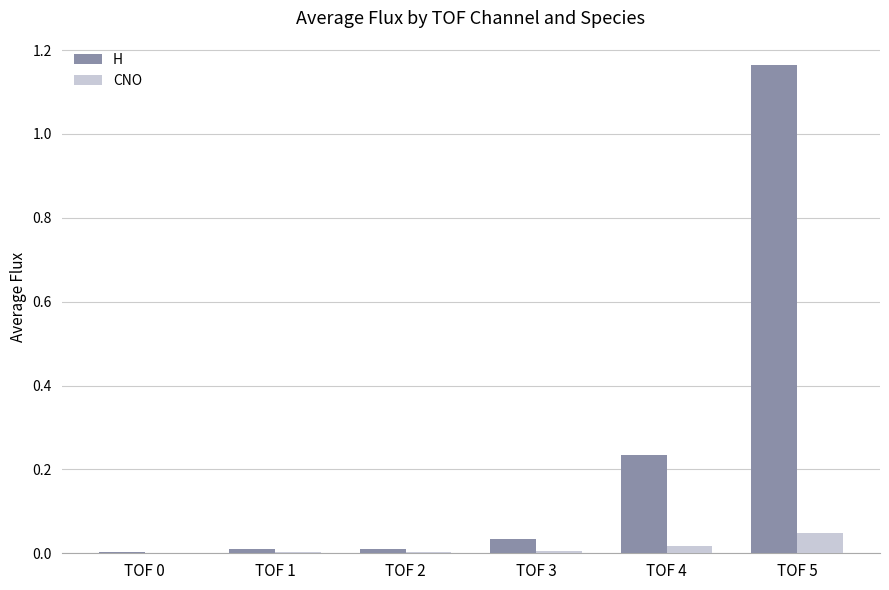

Between TOF 4 and TOF 5, which series saw the biggest shift?

H